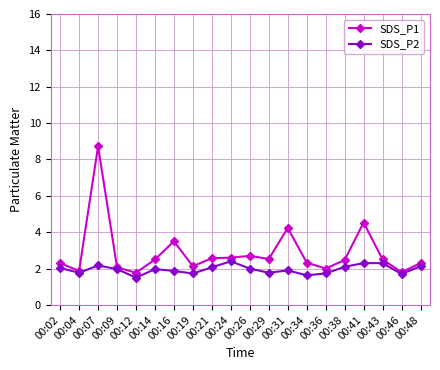

Rank the series by their maximum value, from lowest to highest.

SDS_P2, SDS_P1